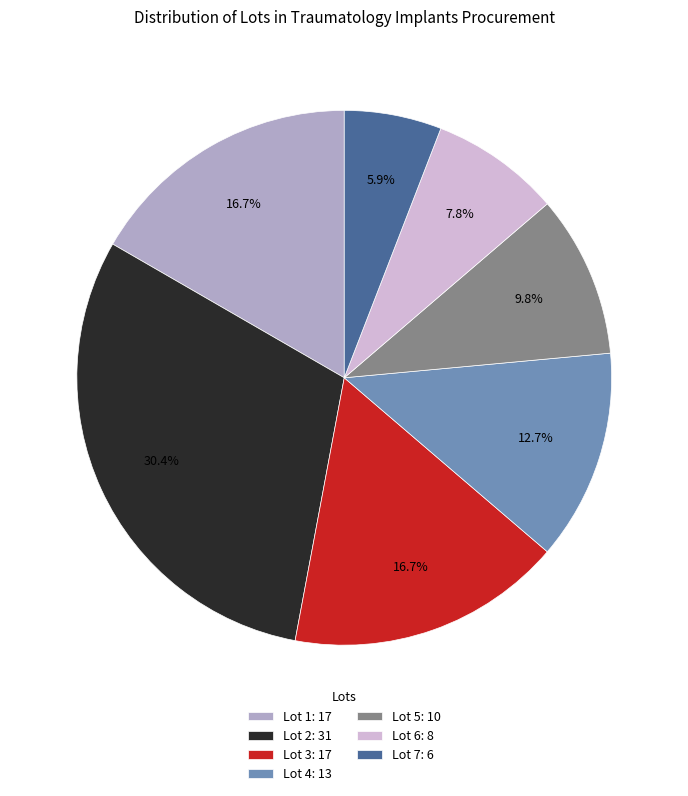

Is Lot 4 the majority of the pie?

No